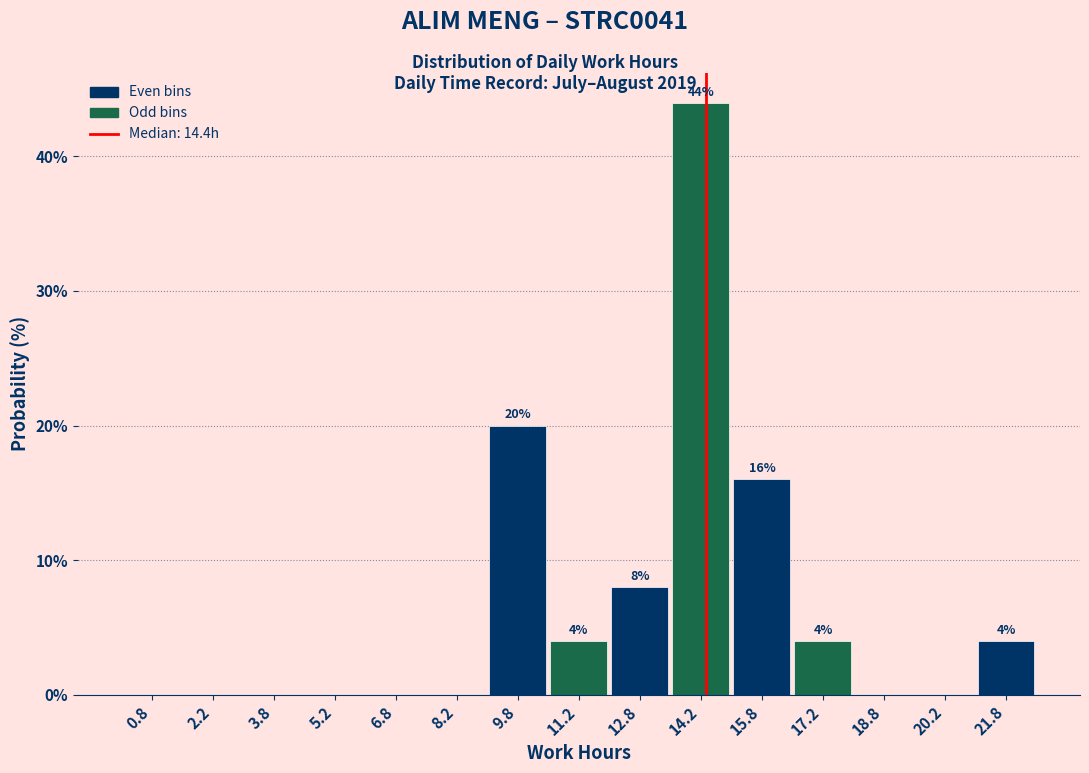

Which range on the x-axis has the tallest bar?

13.5 to 15.0